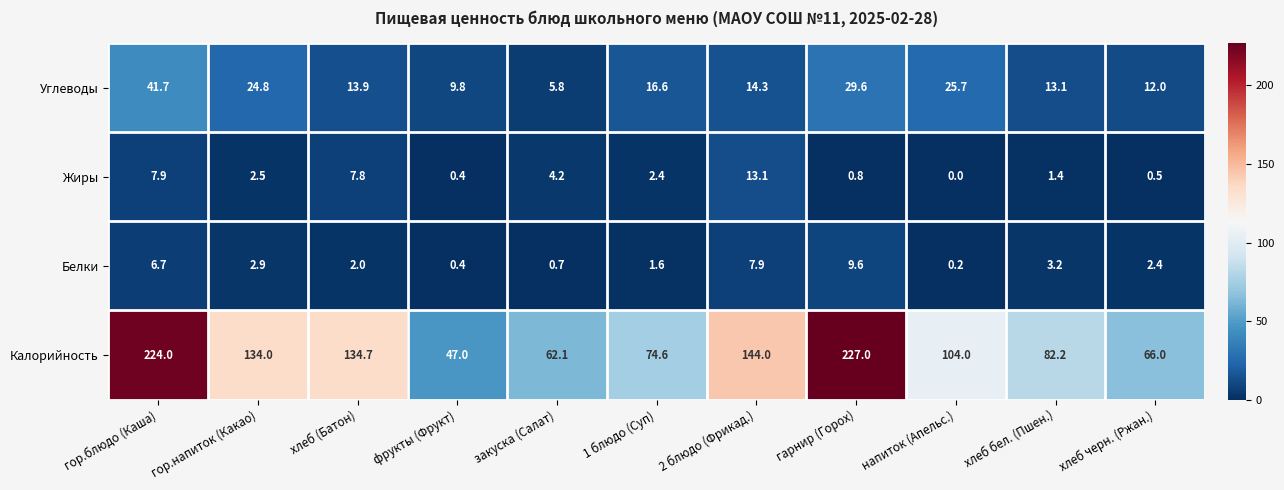

At which label does Жиры reach its peak?

2 блюдо (Фрикад.)